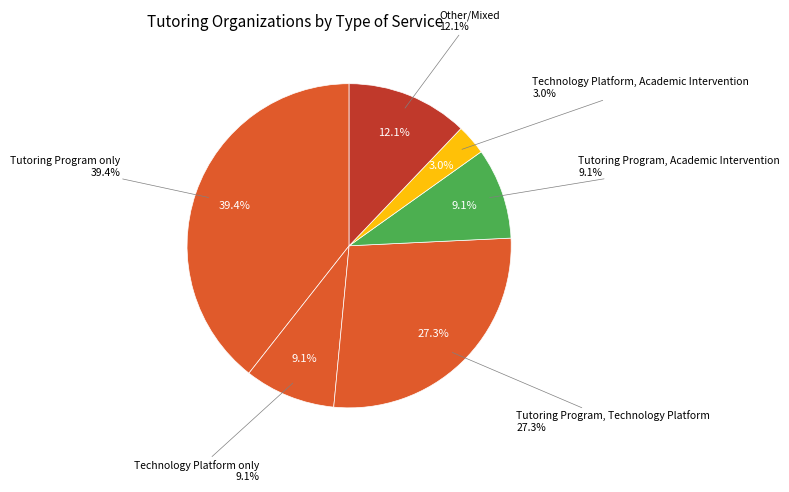

How many segments does this pie chart have?

6